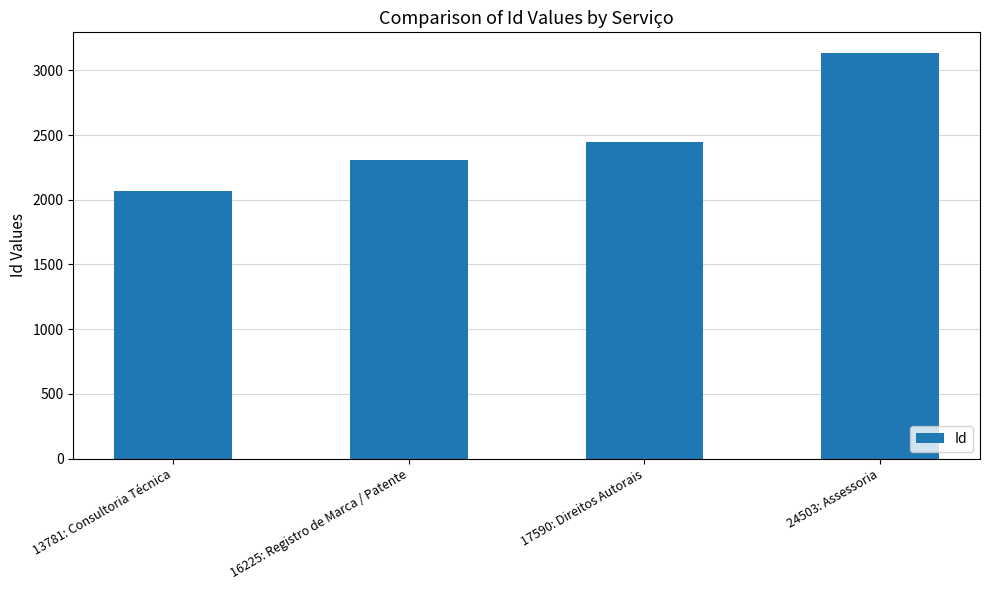

What is the average value?

2491